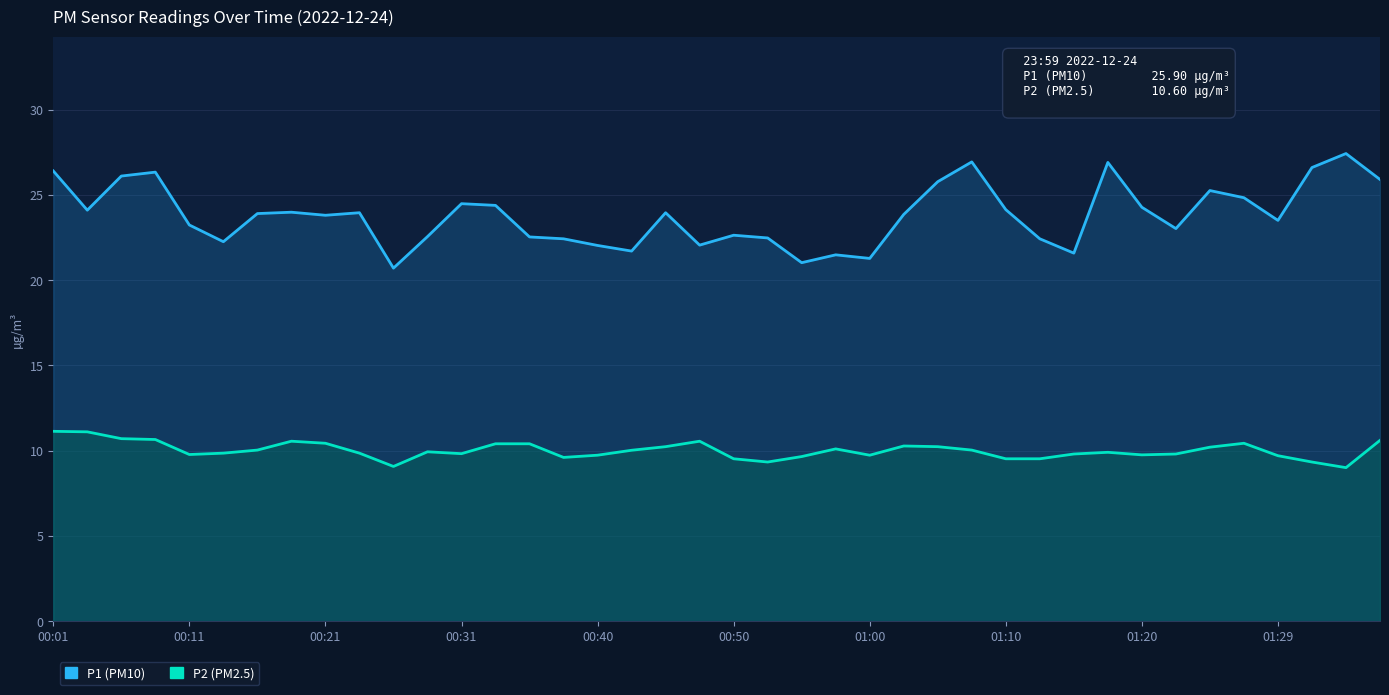

Reading left to right, what are all the values shown in this chart?

P1: 26.4	24.1	26.1	26.3	23.2	22.2	23.9	24.0	23.8	23.9	20.7	22.6	24.5	24.4	22.5	22.4	22.0	21.7	23.9	22.1	22.6	22.5	21.0	21.5	21.3	23.9	25.8	26.9	24.1	22.4	21.6	26.9	24.3	23.0	25.2	24.8	23.5	26.6	27.4	25.9
P2: 11.1	11.1	10.7	10.7	9.8	9.8	10.0	10.6	10.4	9.8	9.1	9.9	9.8	10.4	10.4	9.6	9.7	10.0	10.2	10.6	9.5	9.3	9.7	10.1	9.7	10.3	10.2	10.0	9.5	9.5	9.8	9.9	9.8	9.8	10.2	10.4	9.7	9.3	9.0	10.6